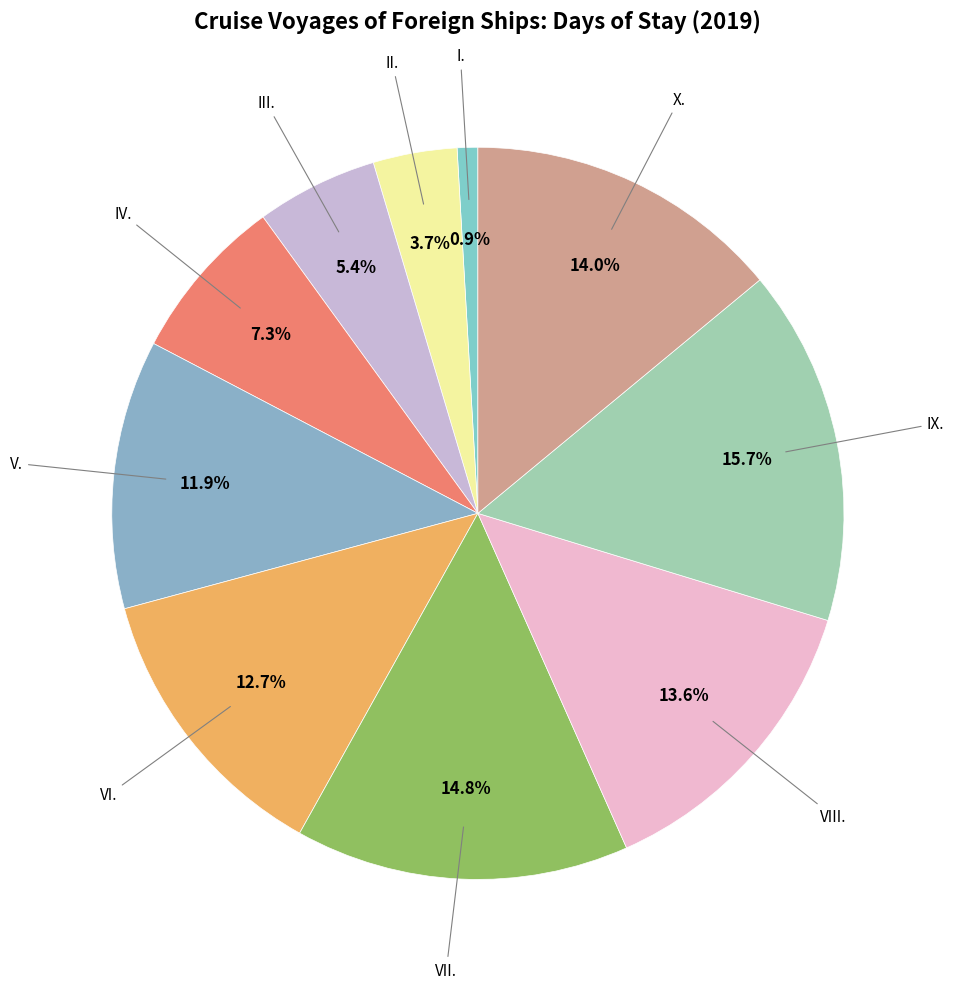

Rank the categories by value from highest to lowest.

IX., VII., X., VIII., VI., V., IV., III., II., I.